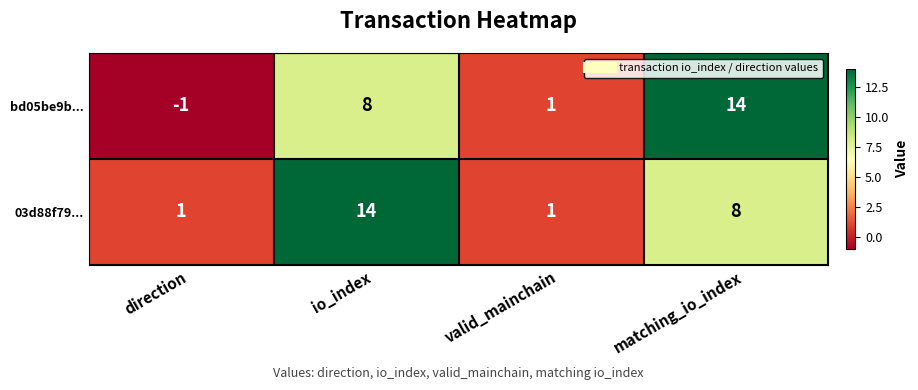

Which series has the largest total across all categories?

03d88f79...